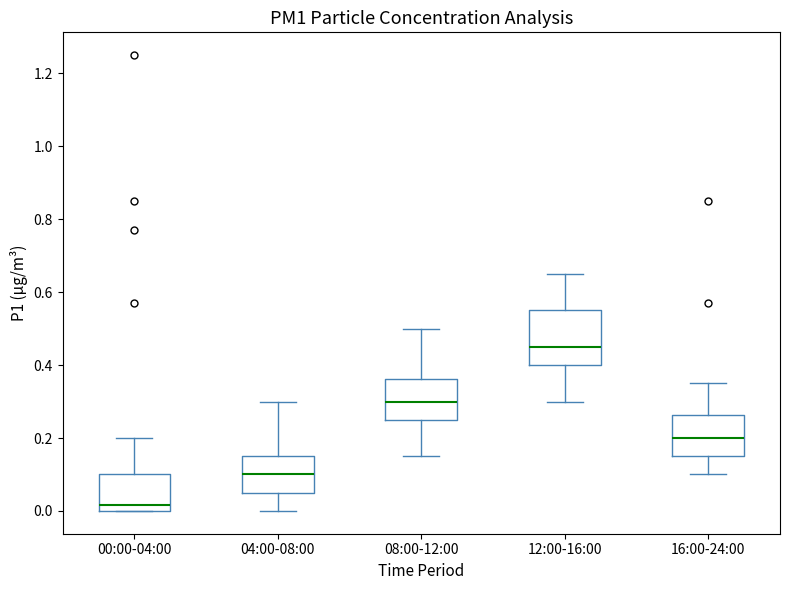

Reading left to right, read every box against the y-axis: the position of its median line, the range the box covers, and the ends of its whiskers. The values are not printed on the chart, so give them approximately, as read against the axis.

00:00-04:00: median 0.02, box 0.00 to 0.10, whiskers 0.00 to 0.20
04:00-08:00: median 0.10, box 0.06 to 0.16, whiskers 0.00 to 0.30
08:00-12:00: median 0.30, box 0.26 to 0.36, whiskers 0.16 to 0.50
12:00-16:00: median 0.46, box 0.40 to 0.56, whiskers 0.30 to 0.66
16:00-24:00: median 0.20, box 0.16 to 0.26, whiskers 0.10 to 0.36